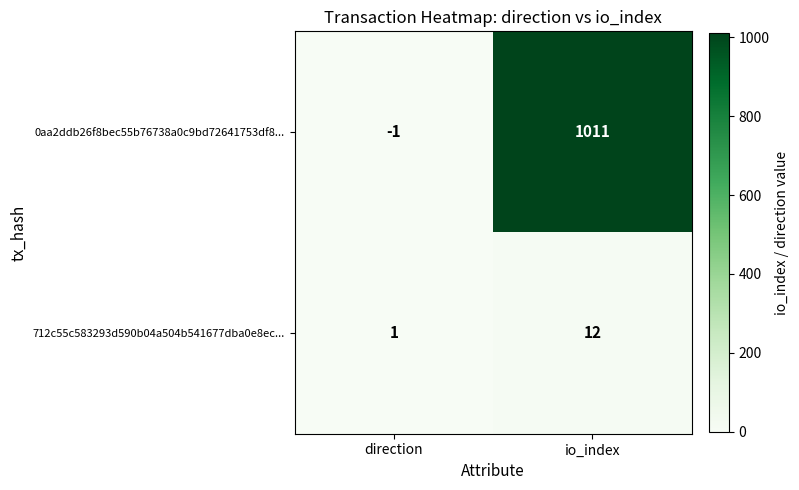

At which label is 712c55c583293d590b04a504b541677dba0e8ec... closest to 6?

direction